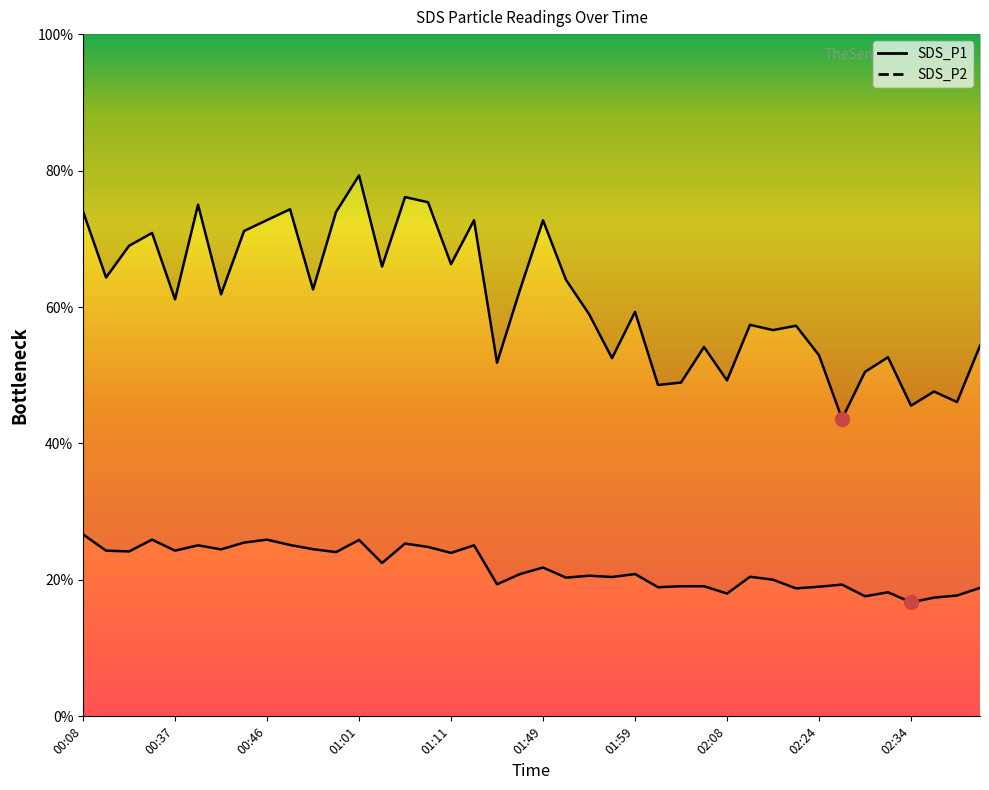

Which category has the highest value in the SDS_P1 series?

01:01